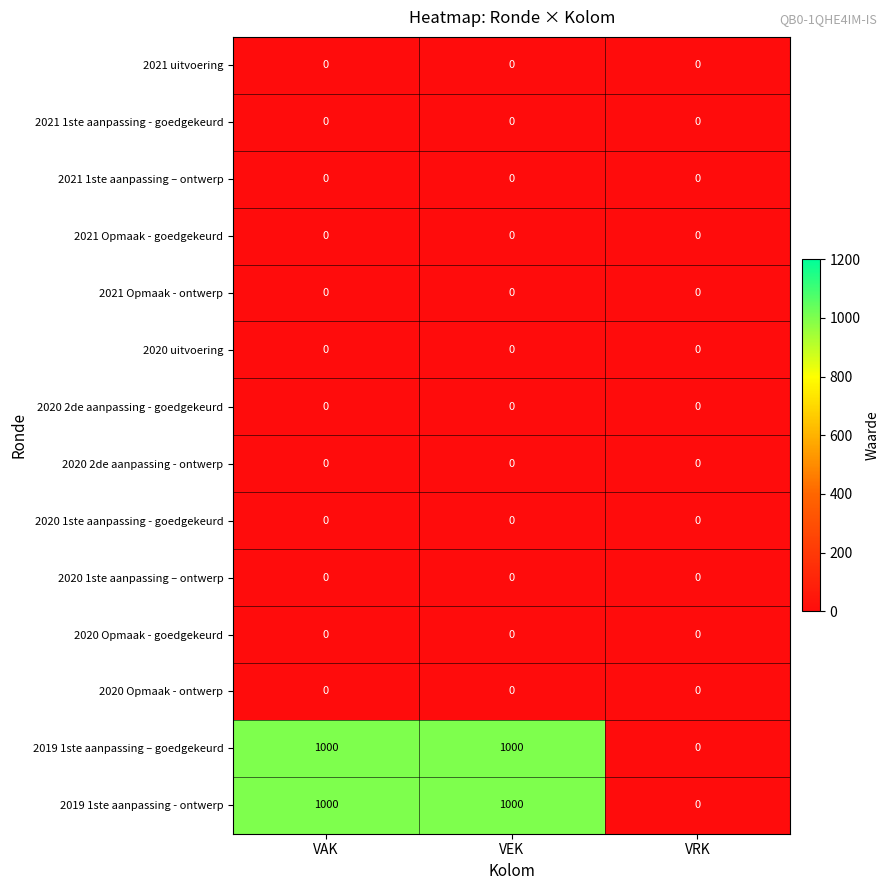

What is the maximum value shown in the chart?

1000